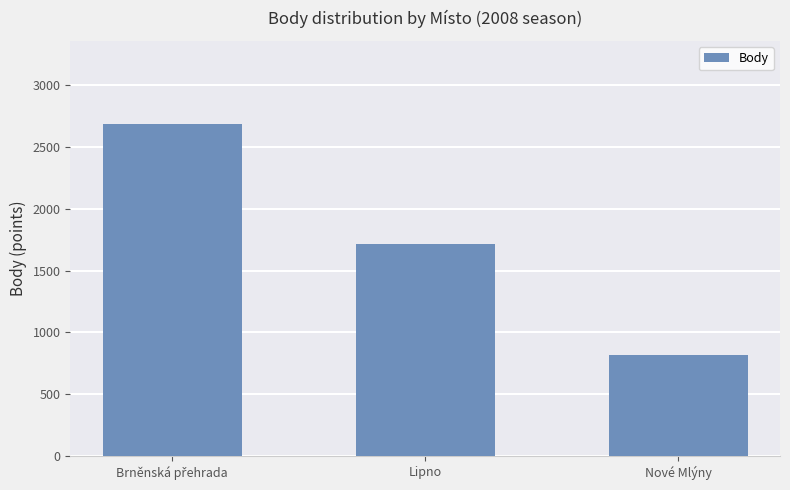

Reading left to right, extract all data points from this chart.

2684	1714	820